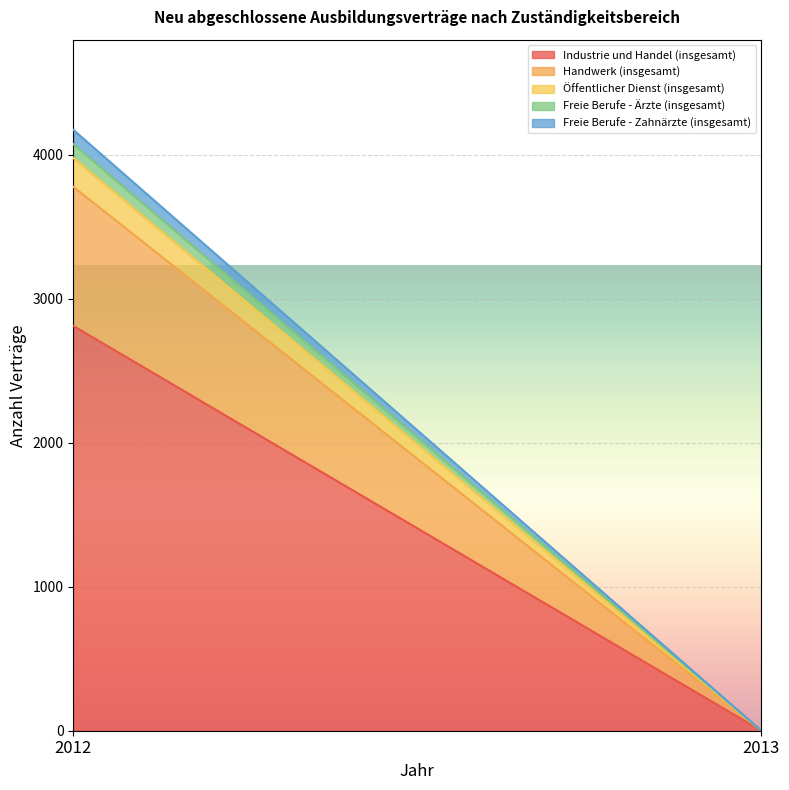

What is the difference between the maximum and minimum values in the Handwerk (insgesamt) series?

966